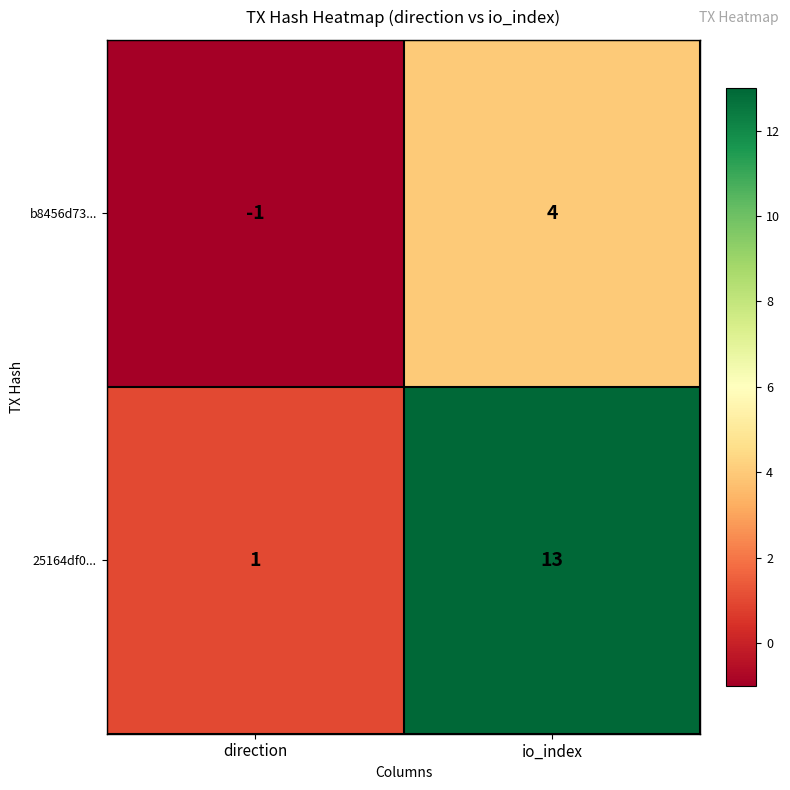

True or false: 25164df0... has a value of 2 at direction.

False